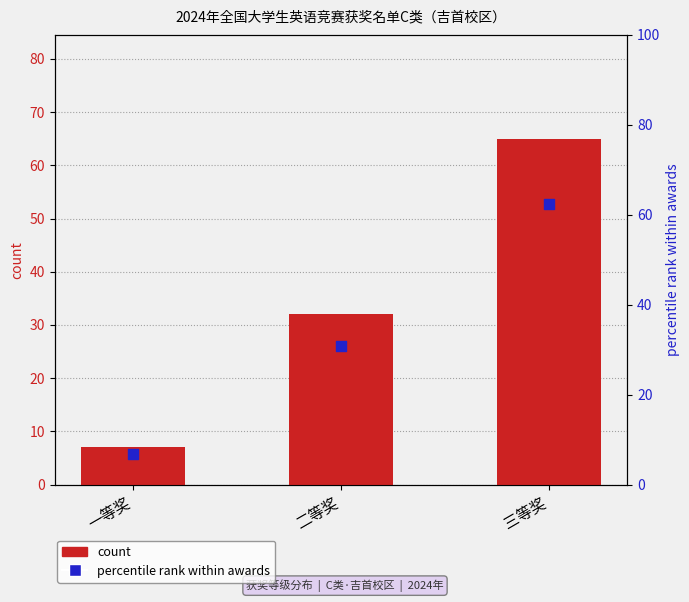

Which series has the largest Y range (max minus min)?

count